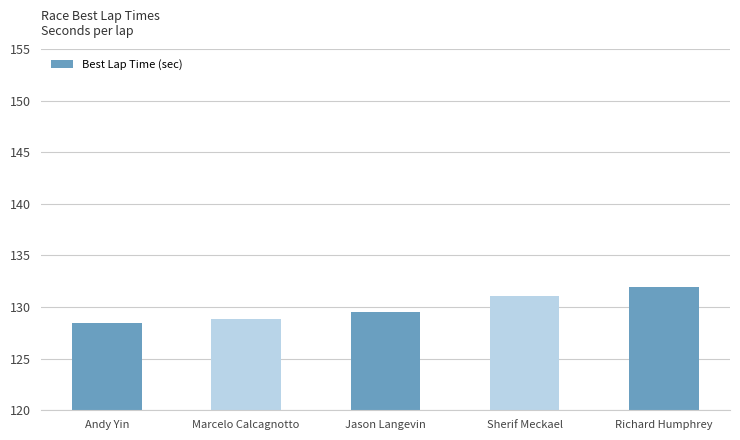

Rank the categories by value from highest to lowest.

Richard Humphrey, Sherif Meckael, Jason Langevin, Marcelo Calcagnotto, Andy Yin